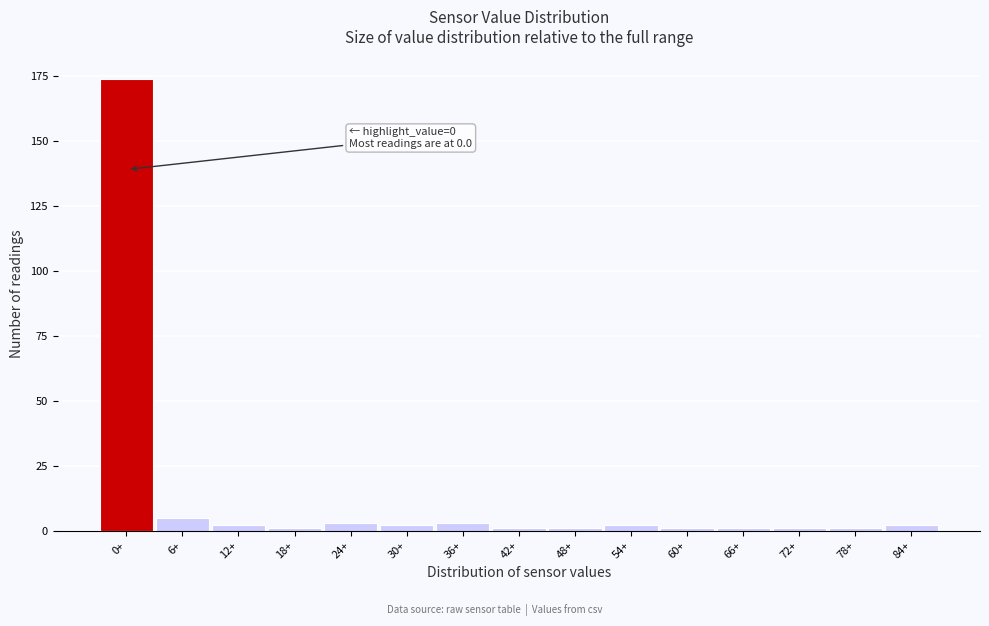

Reading left to right, transcribe all the data shown in this chart.

0+=174	6+=5	12+=2	18+=1	24+=3	30+=2	36+=3	42+=1	48+=1	54+=2	60+=1	66+=1	72+=1	78+=1	84+=2